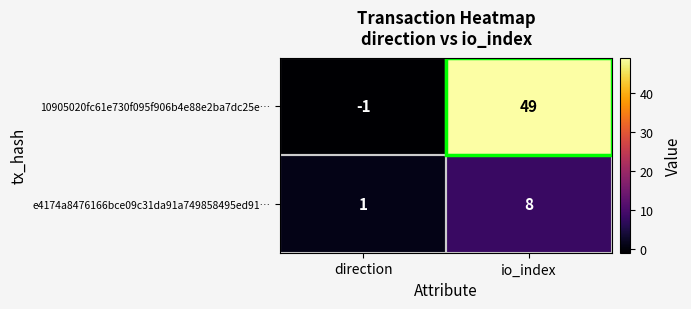

Is it true that 10905020fc61e730f095f906b4e88e2ba7dc25e… equals 0 at direction?

False